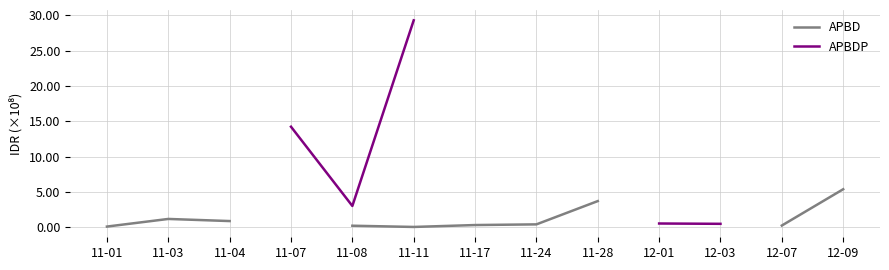

At how many categories does at least one series exceed 7?

2